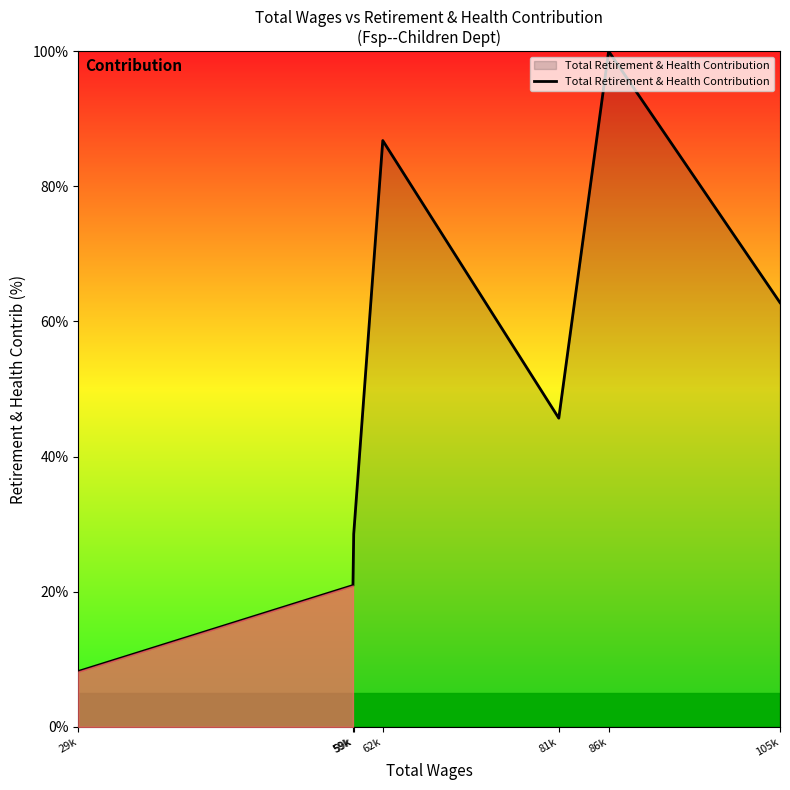

The value at 86k is 100.0. True or false?

True